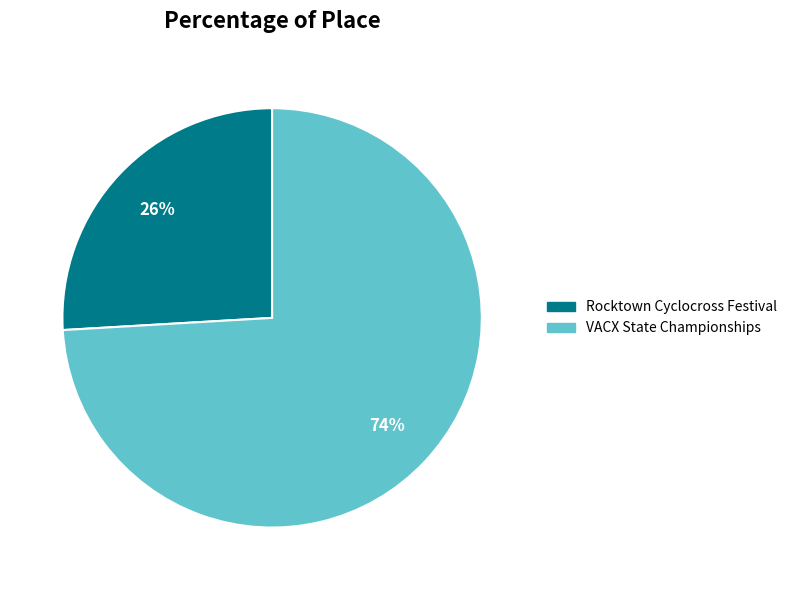

To the nearest percent, what percentage of the pie is Rocktown Cyclocross Festival?

26%